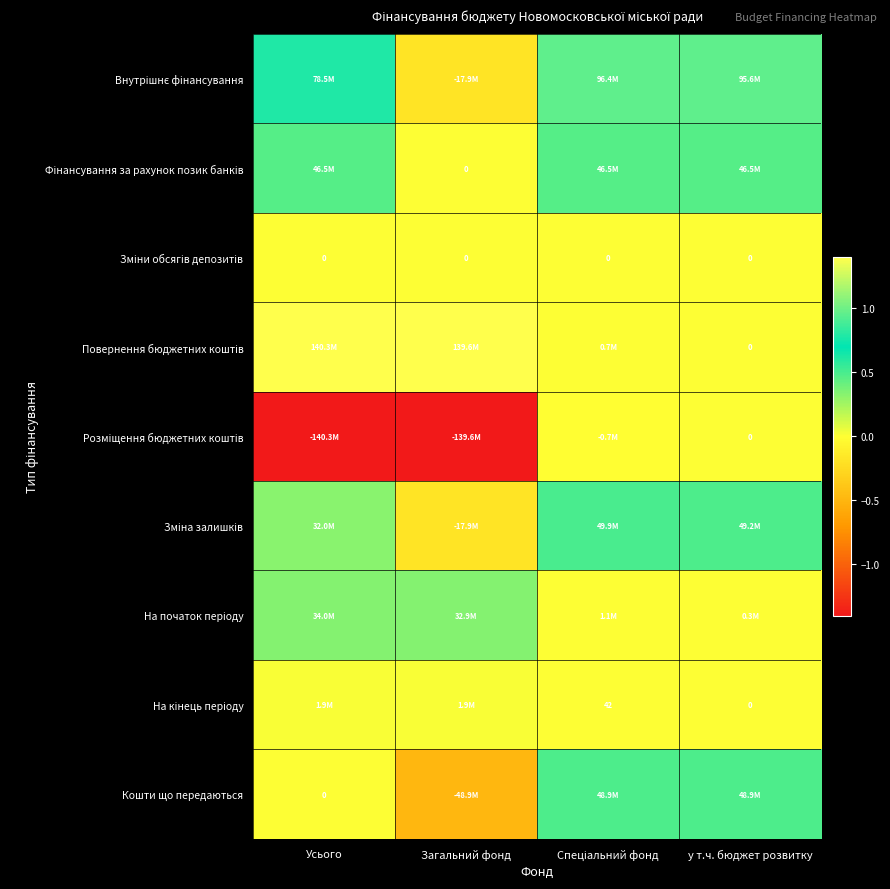

What is the difference between the maximum and minimum values in the Внутрішнє фінансування series?

114266725.3